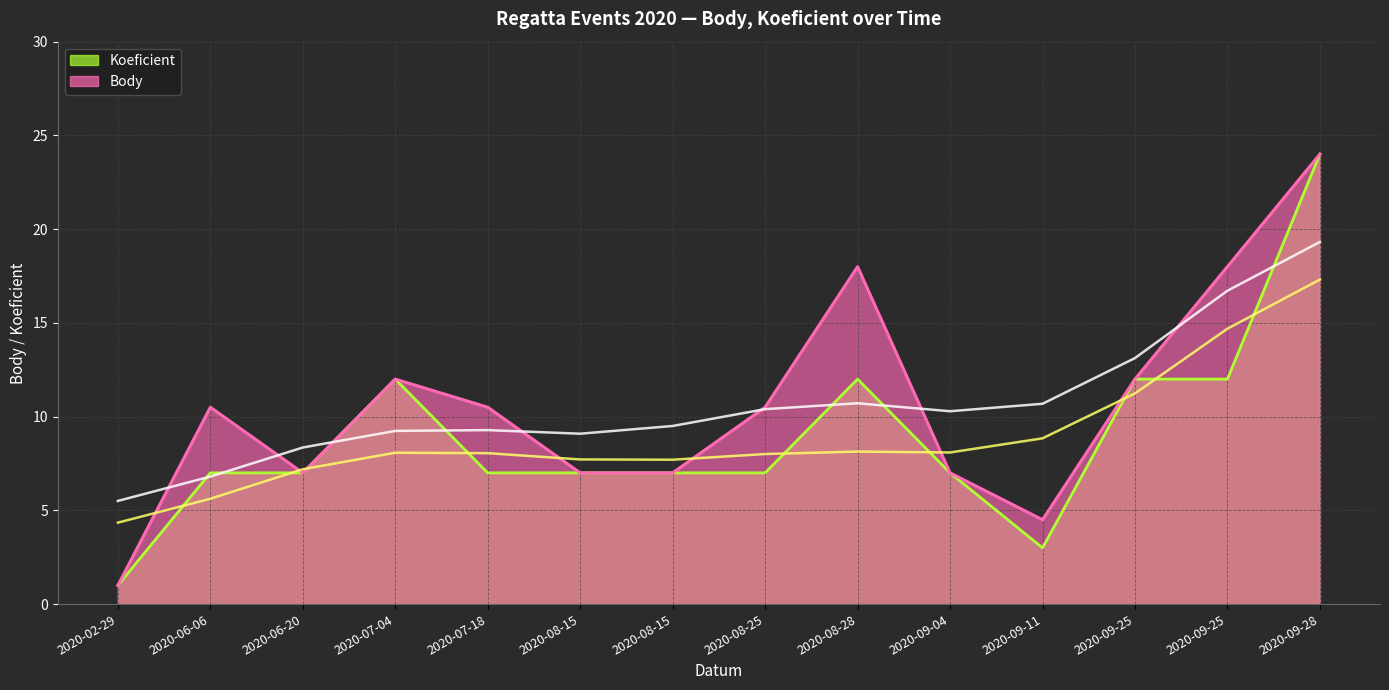

What is the sum of the Body values at 2020-07-04 and 2020-09-25?

30.0